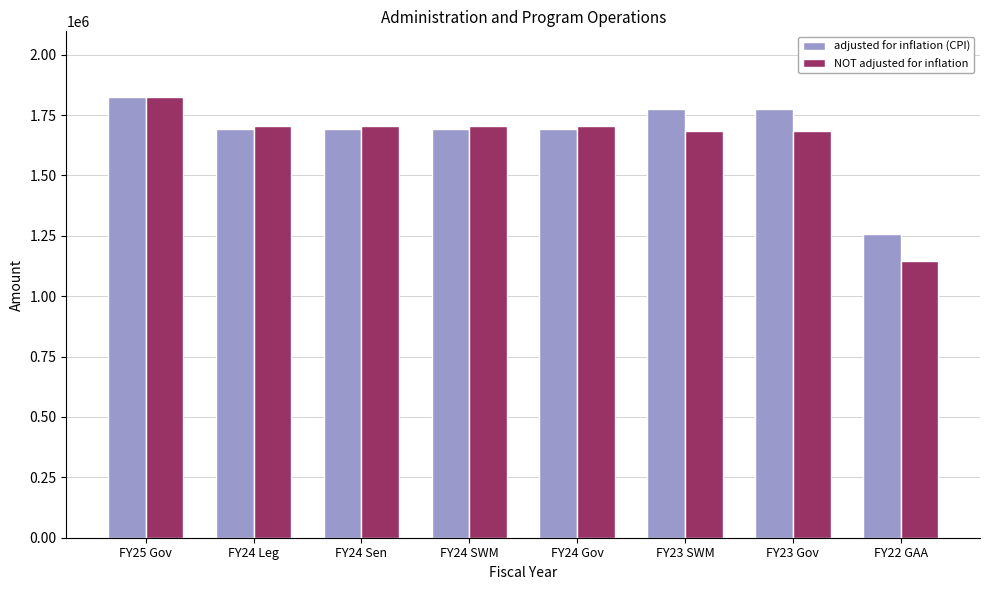

What is the label of the 2nd bar from the left?

FY24 Leg